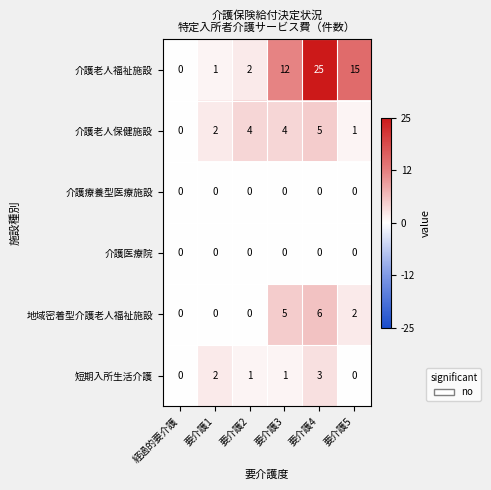

How many positive values does the 介護老人保健施設 series have?

5